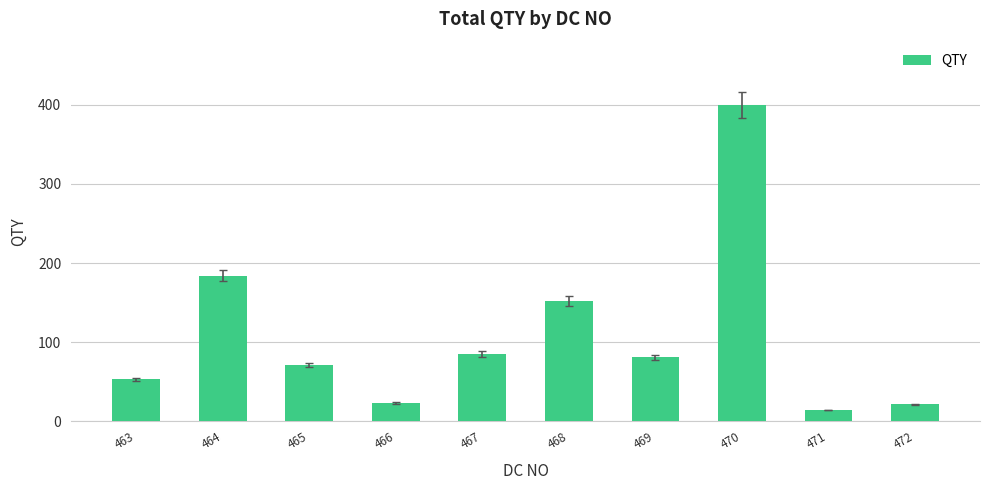

At which label is the value closest to 207?

464